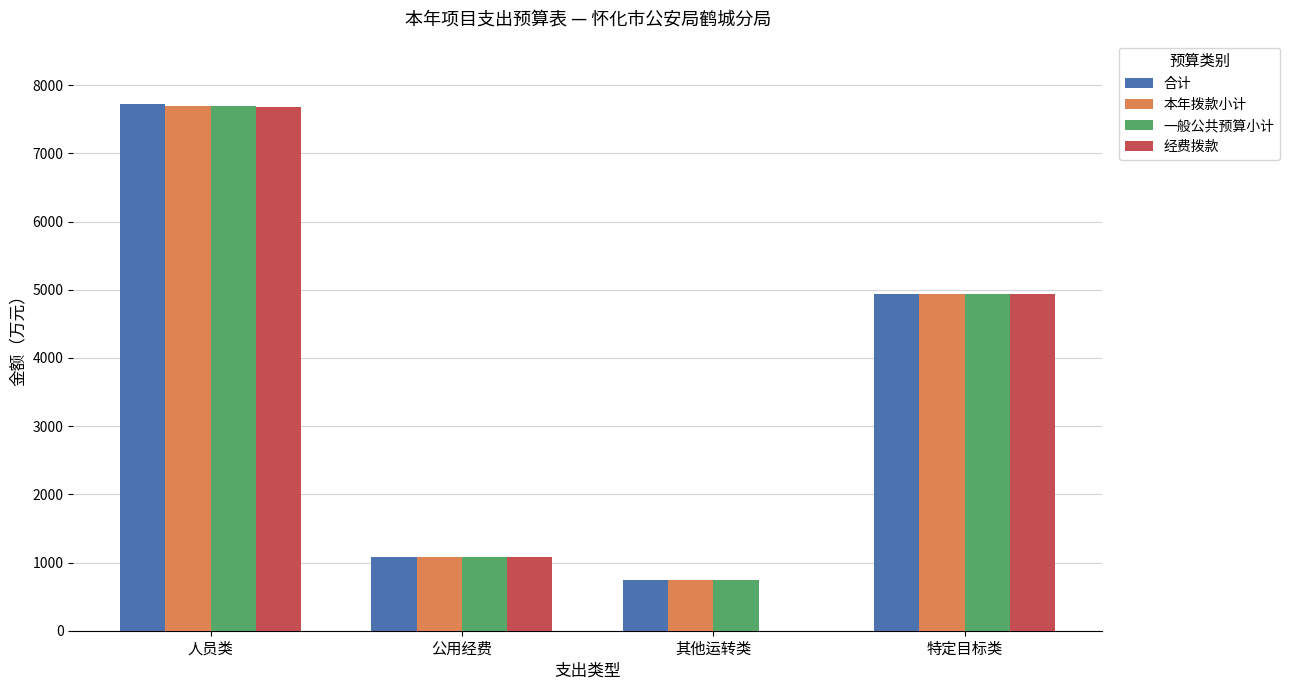

Read the 本年拨款小计 value at 公用经费.

1075.2